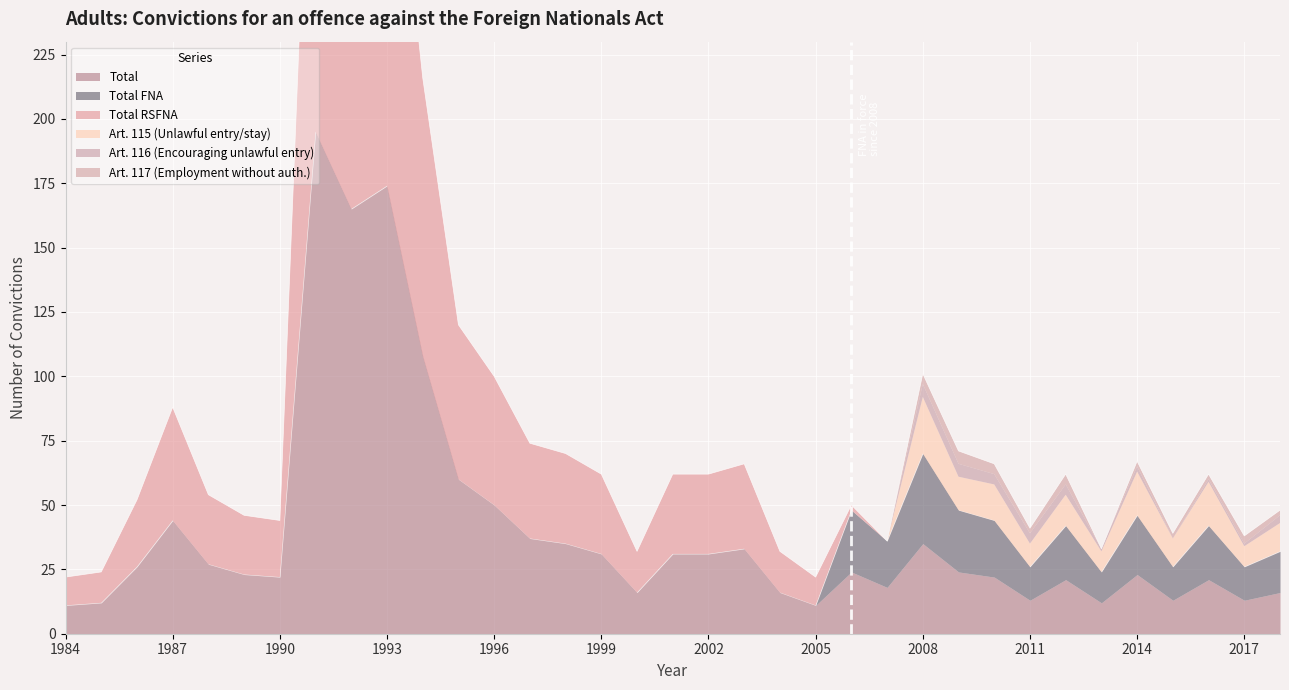

In Art. 116 (Encouraging unlawful entry), how many points are higher than both neighbors (excluding endpoints)?

1